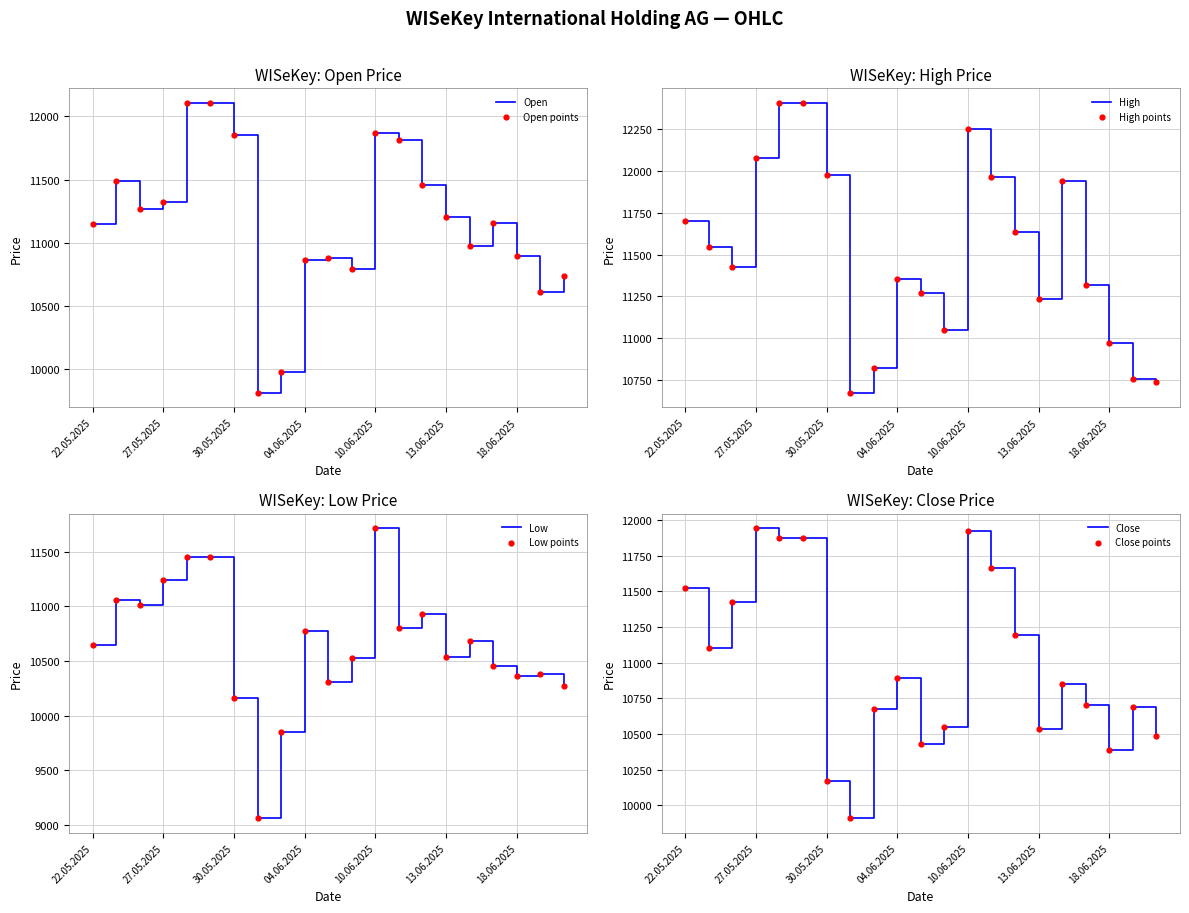

Which series contains the highest Y value?

High